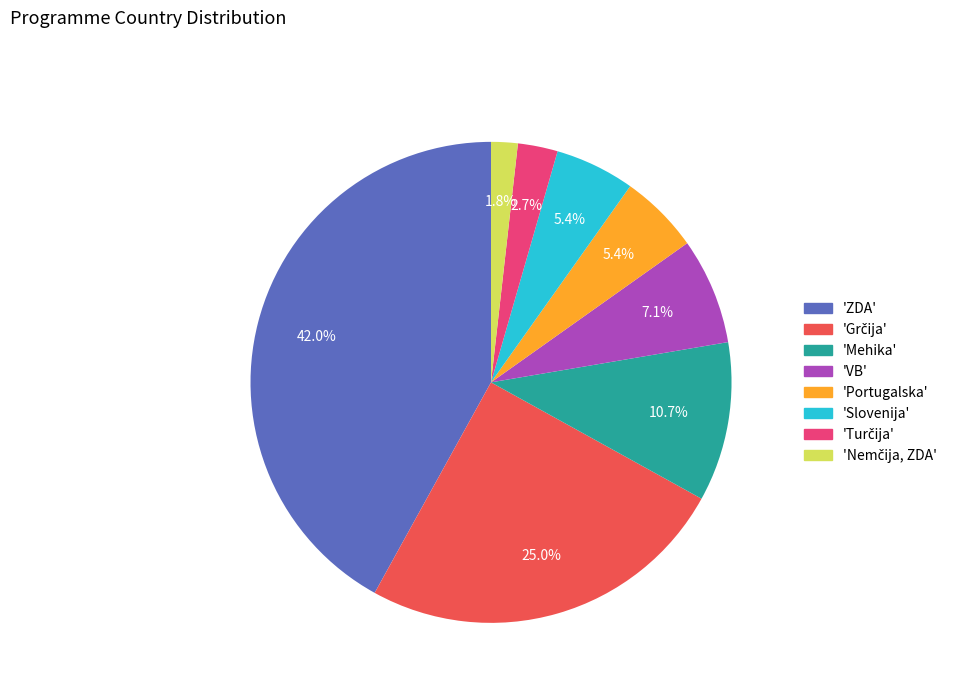

Is there a majority slice in this chart?

No